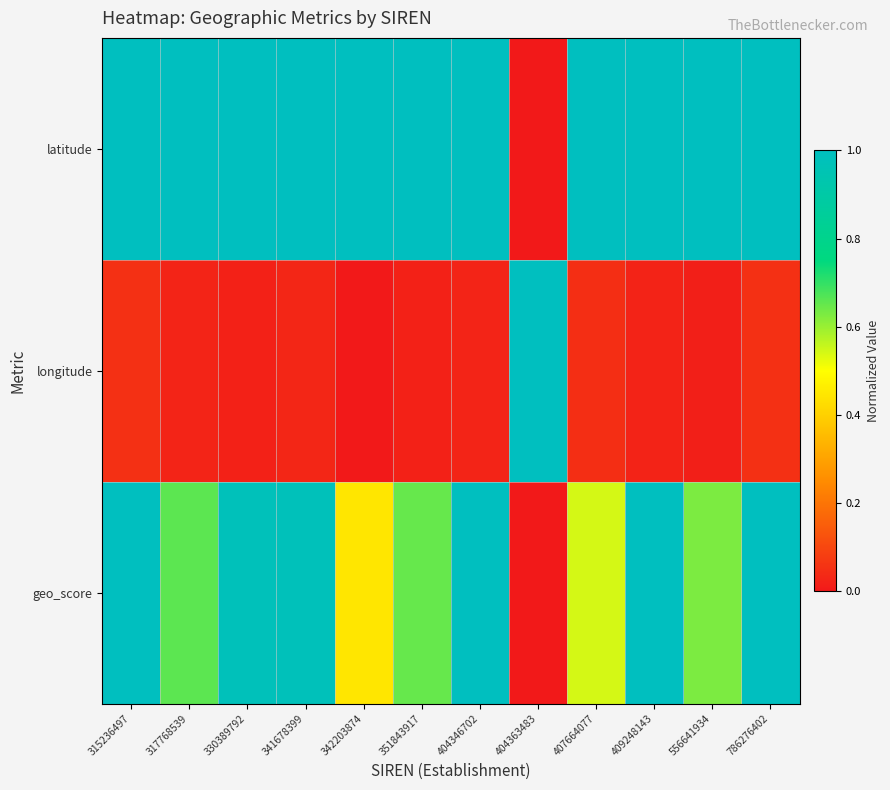

Reading left to right, what are all the values shown in this chart?

latitude: 315236497=1.0	317768539=1.0	330389792=1.0	341678399=1.0	342203874=1.0	351843917=1.0	404346702=1.0	404363483=0.0	407664077=1.0	409248143=1.0	556641934=1.0	786276402=1.0
longitude: 315236497=0.1	317768539=0.0	330389792=0.0	341678399=0.0	342203874=0.0	351843917=0.0	404346702=0.0	404363483=1.0	407664077=0.0	409248143=0.0	556641934=0.0	786276402=0.1
geo_score: 315236497=1.0	317768539=0.7	330389792=1.0	341678399=1.0	342203874=0.4	351843917=0.6	404346702=1.0	404363483=0.0	407664077=0.5	409248143=1.0	556641934=0.6	786276402=1.0